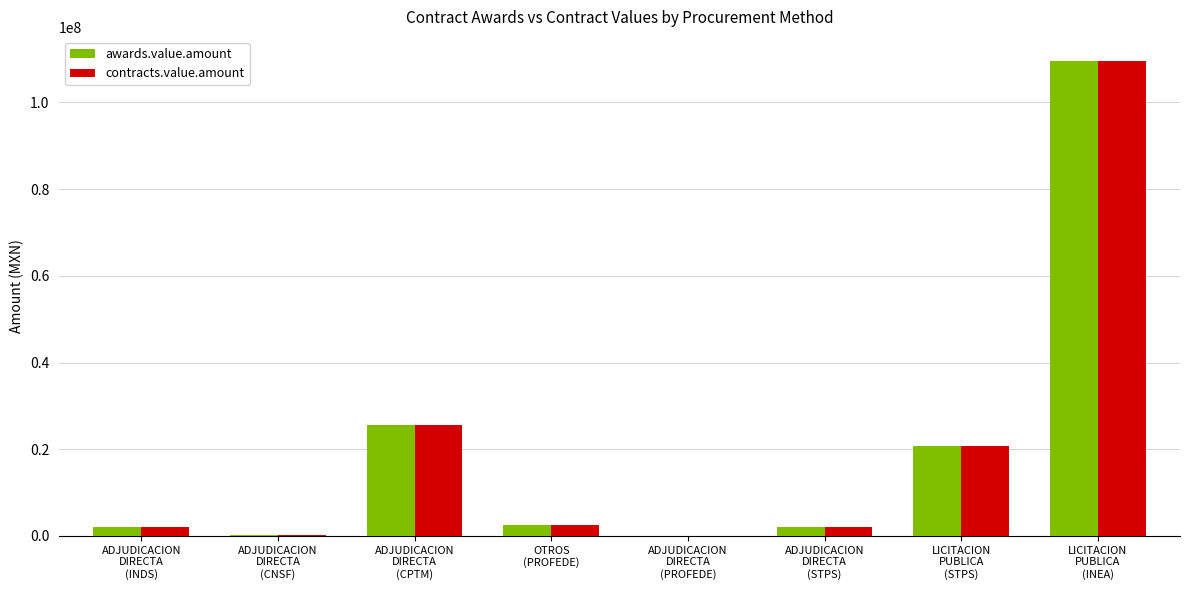

What is the maximum value for contracts.value.amount?

109643798.1